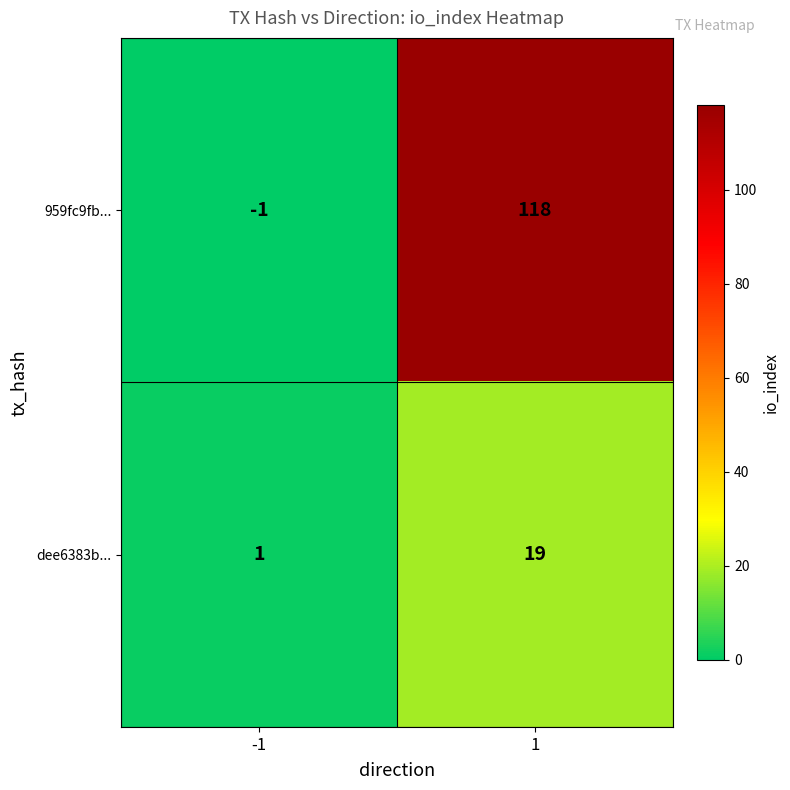

Which series has the largest range (max minus min)?

959fc9fb...